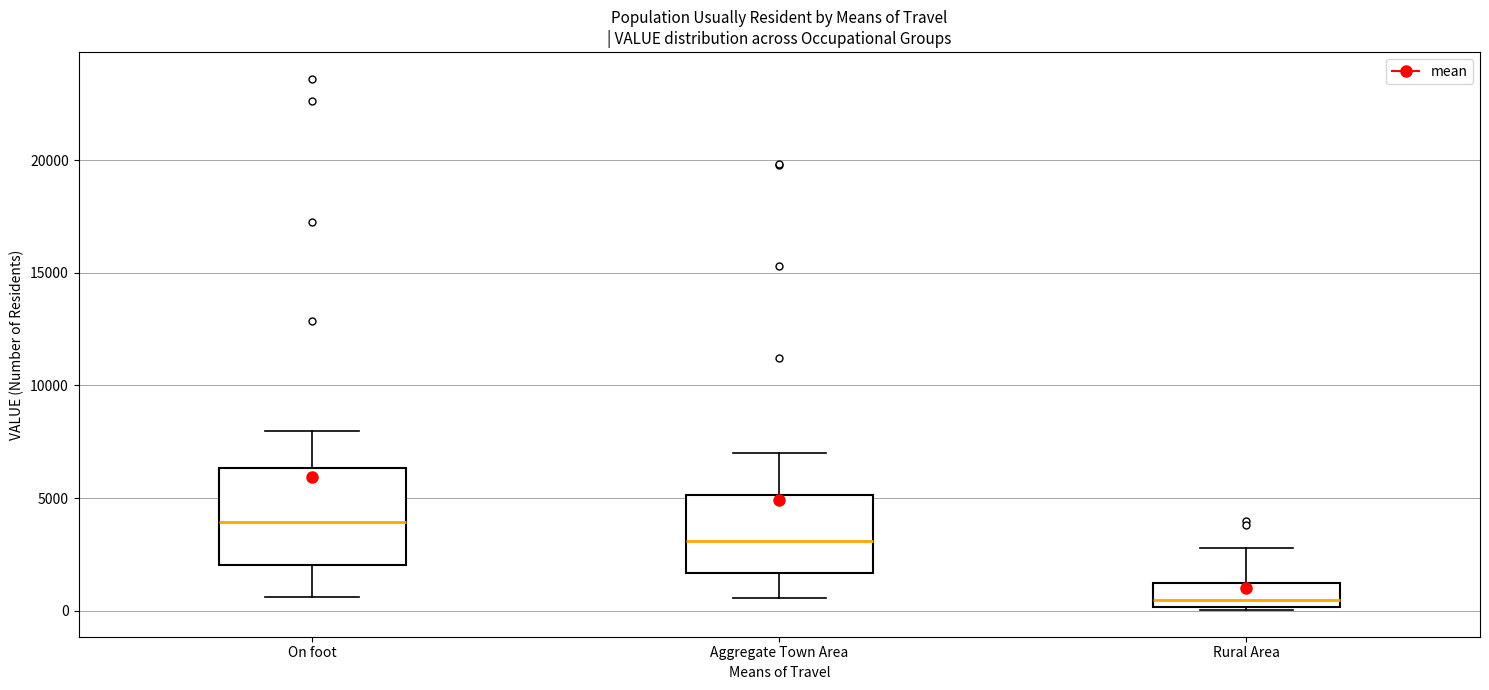

Which box has the highest median line?

On foot